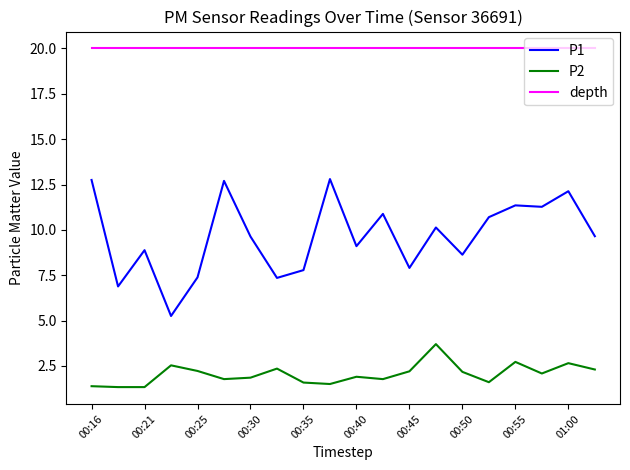

True or false: P1 has more than 2 points higher than both neighbors.

True